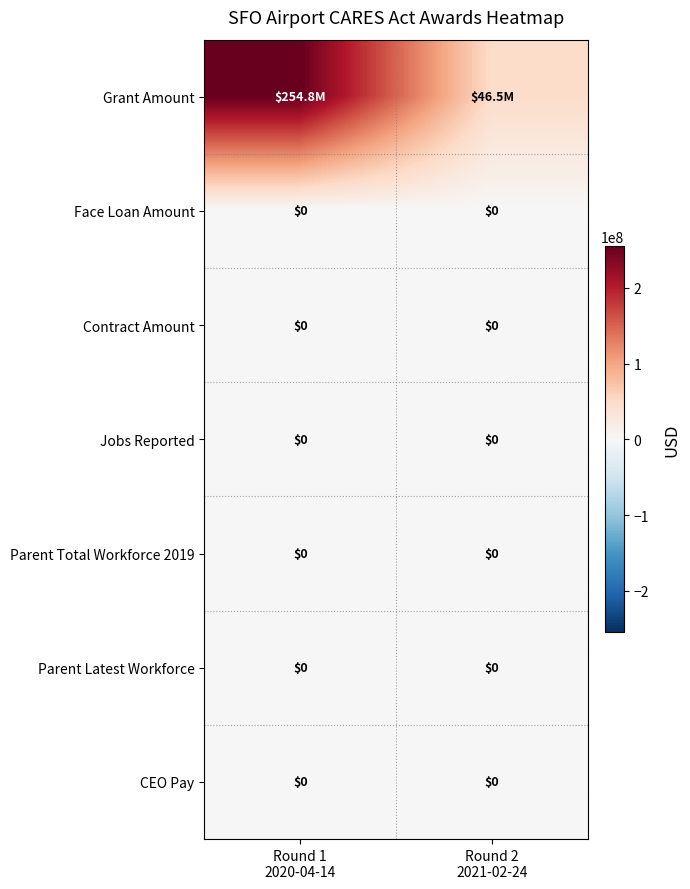

The Parent Total Workforce 2019 series shows 0 at Round 1 2020-04-14. True or false?

True